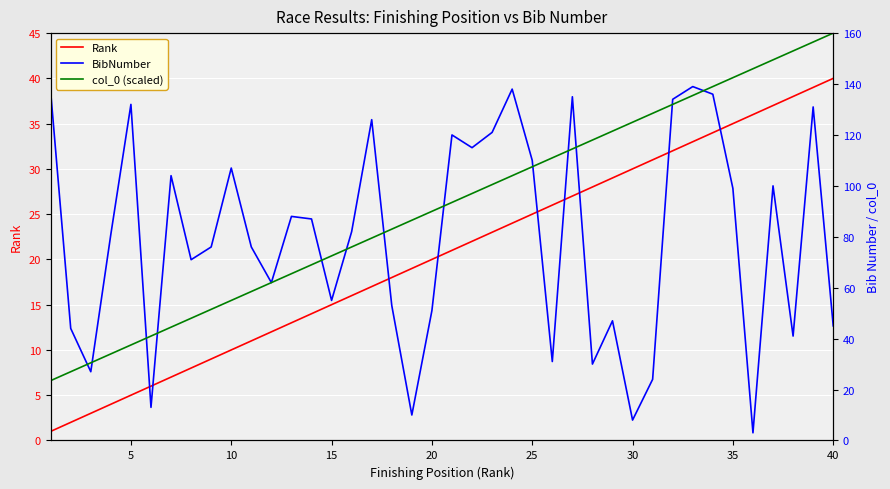

Is it true that Rank equals 2.0 at 20?

False